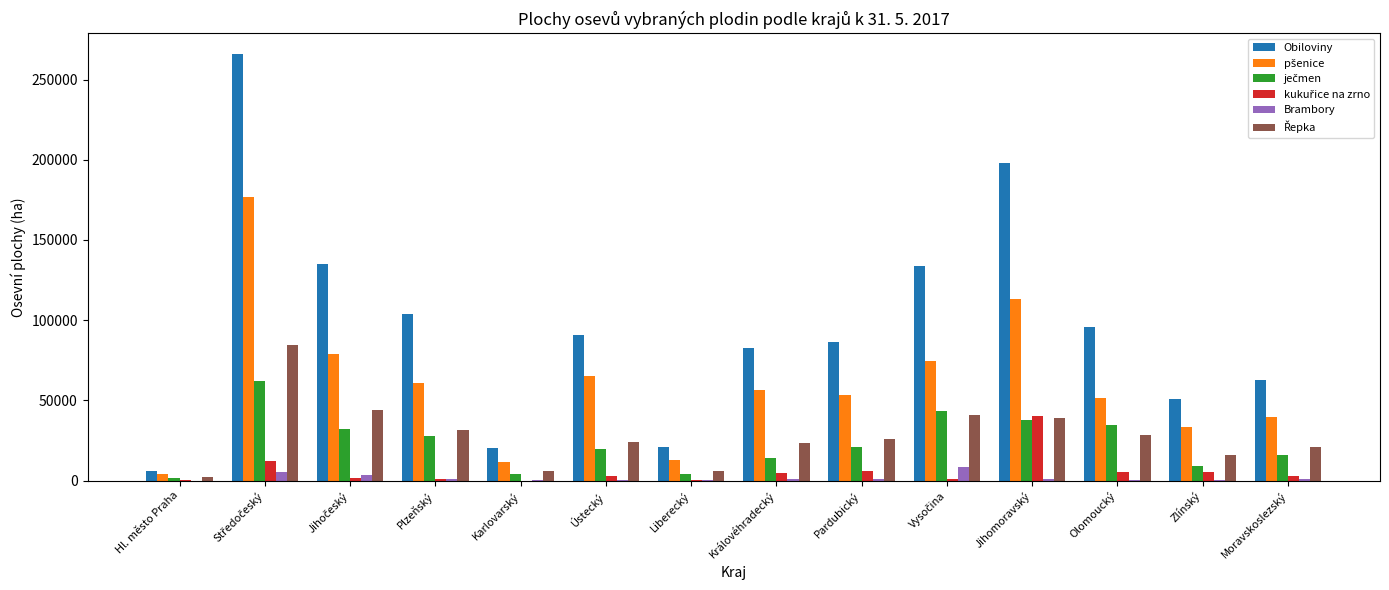

What is the maximum value for Brambory?

8261.4